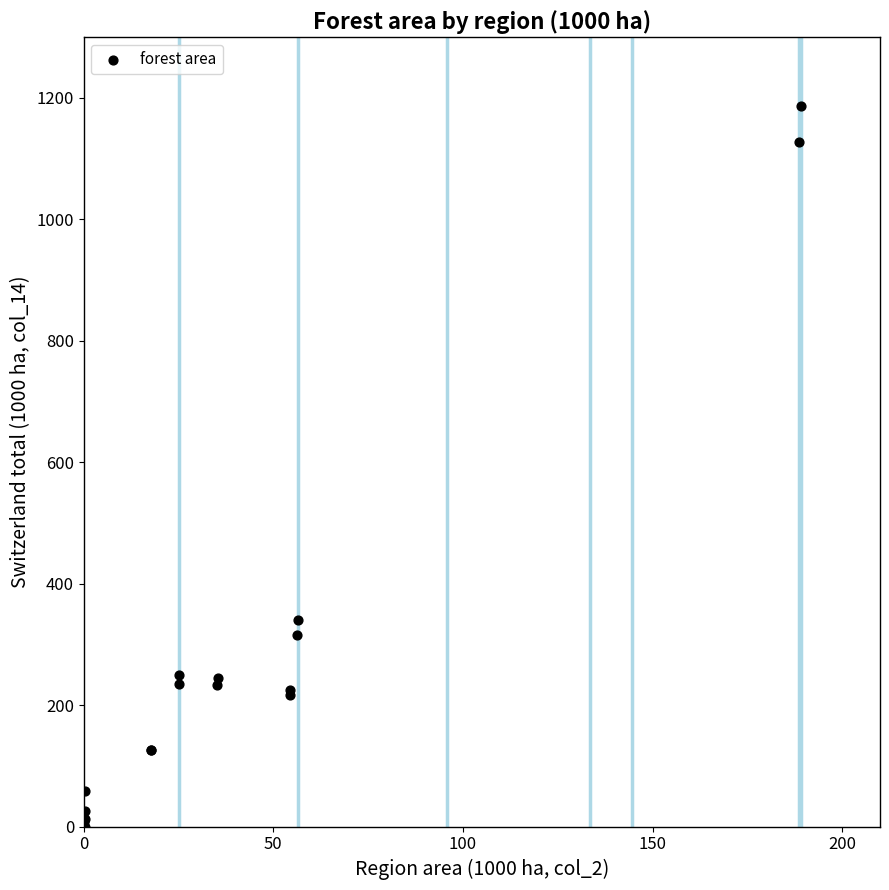

What Y value in the scatter plot is closest to 593?

340.9